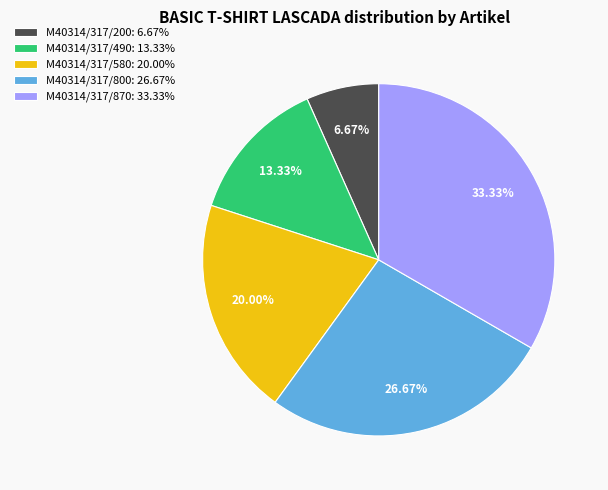

Combined, what portion of the pie is M40314/317/800 and M40314/317/490?

40.0%